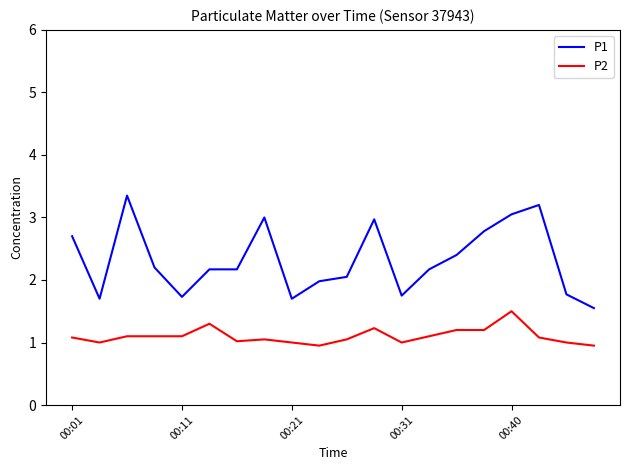

True or false: P2 and P1 cross at least once.

False